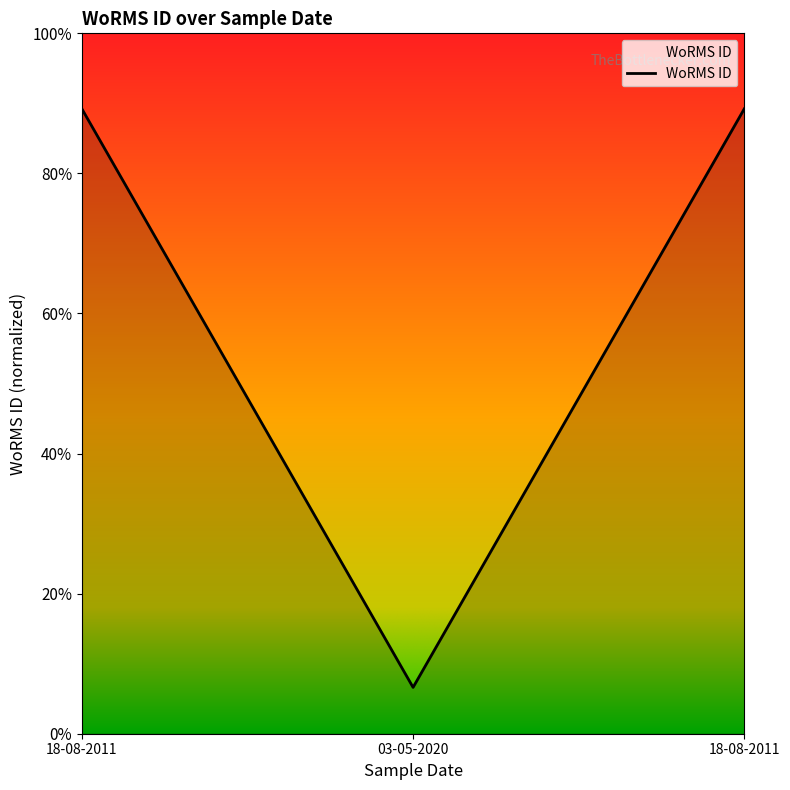

At which label is the value closest to 0?

03-05-2020